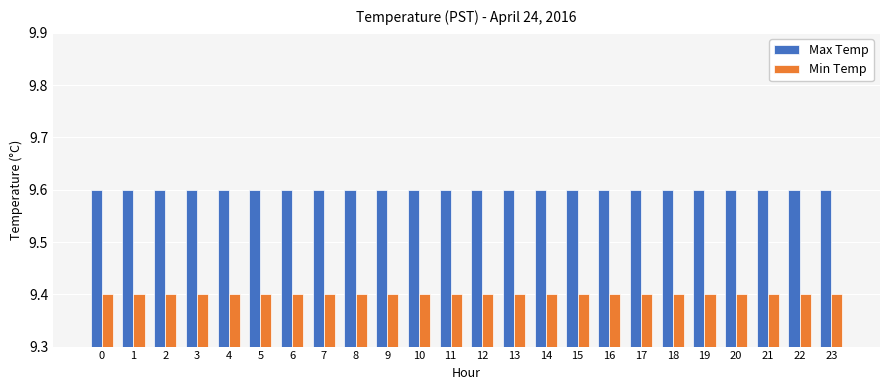

Rank the series by their average value, from highest to lowest.

Max Temp, Min Temp